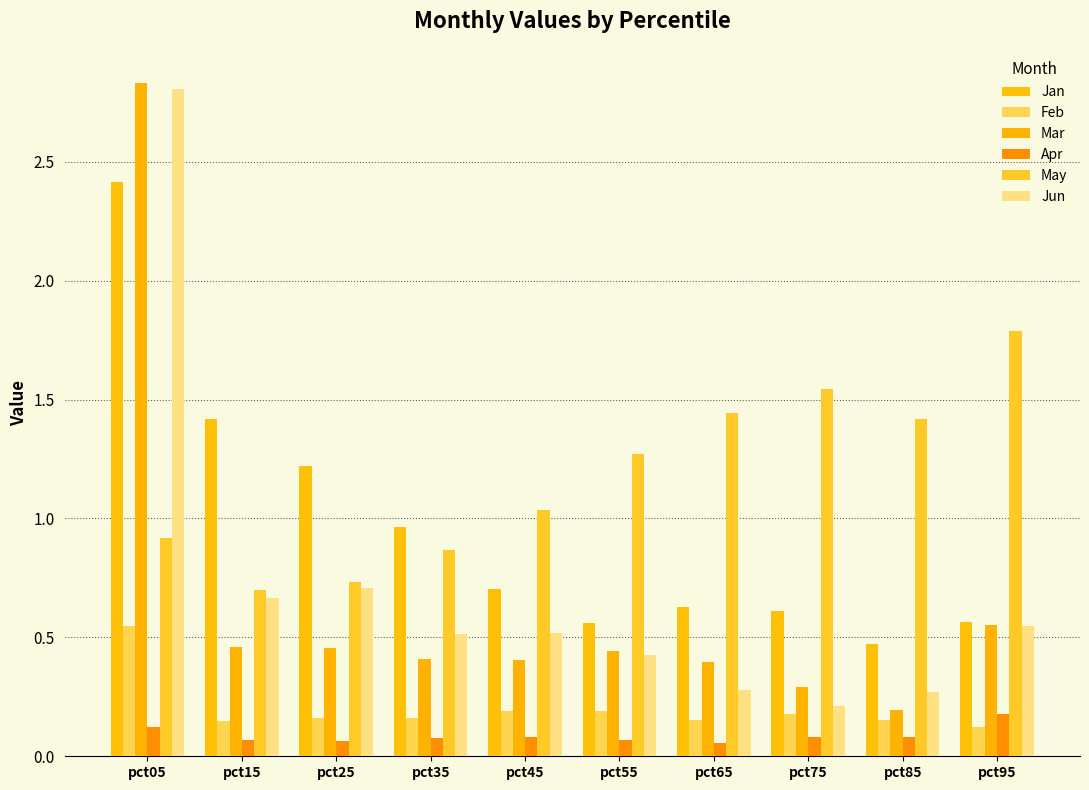

Count the number of data series in this chart.

6